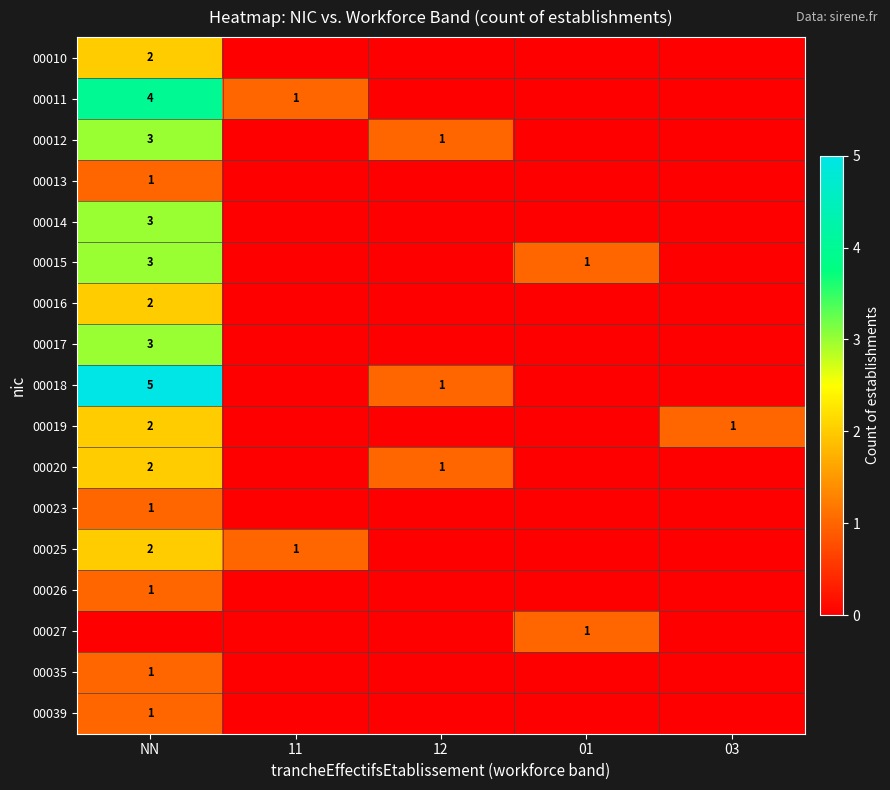

What is the total value across all series at 03?

1